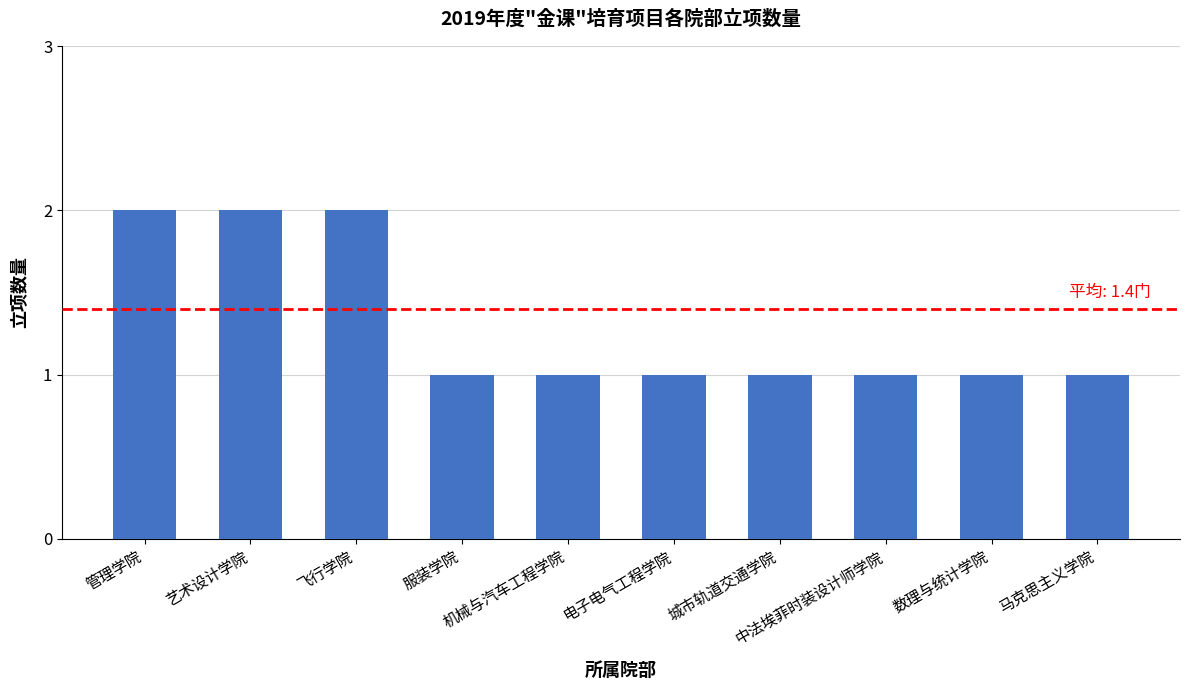

Reading left to right, transcribe all the data shown in this chart.

管理学院=2	艺术设计学院=2	飞行学院=2	服装学院=1	机械与汽车工程学院=1	电子电气工程学院=1	城市轨道交通学院=1	中法埃菲时装设计师学院=1	数理与统计学院=1	马克思主义学院=1